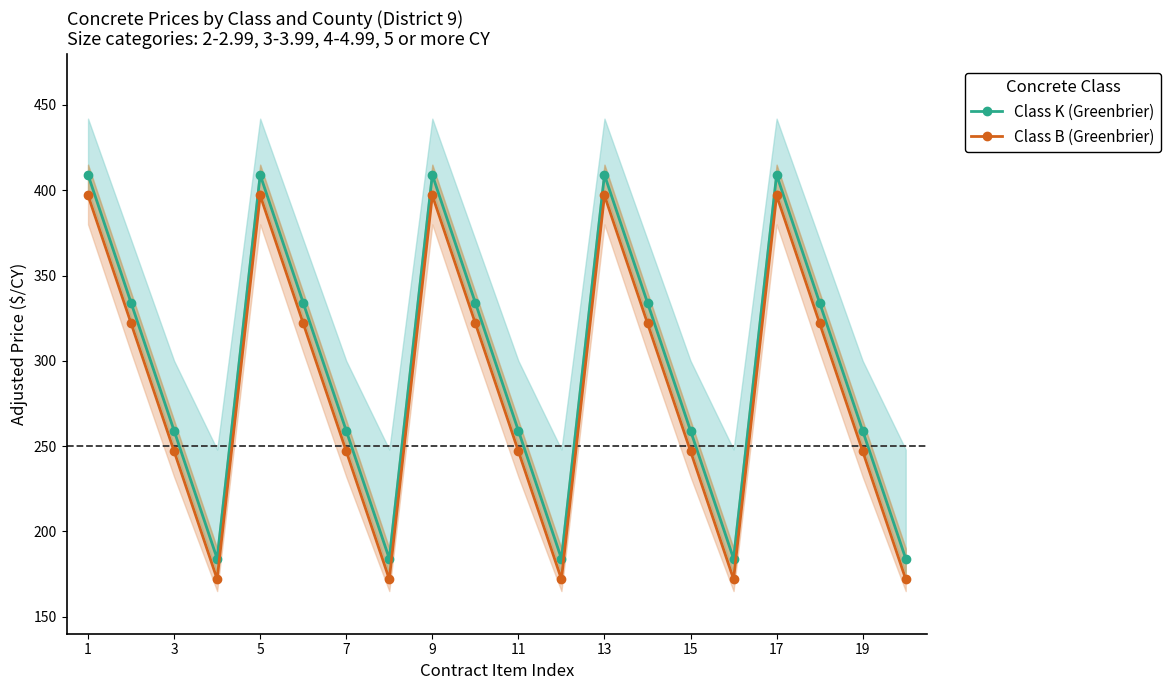

What is the average value of the Class K (Greenbrier) series?

296